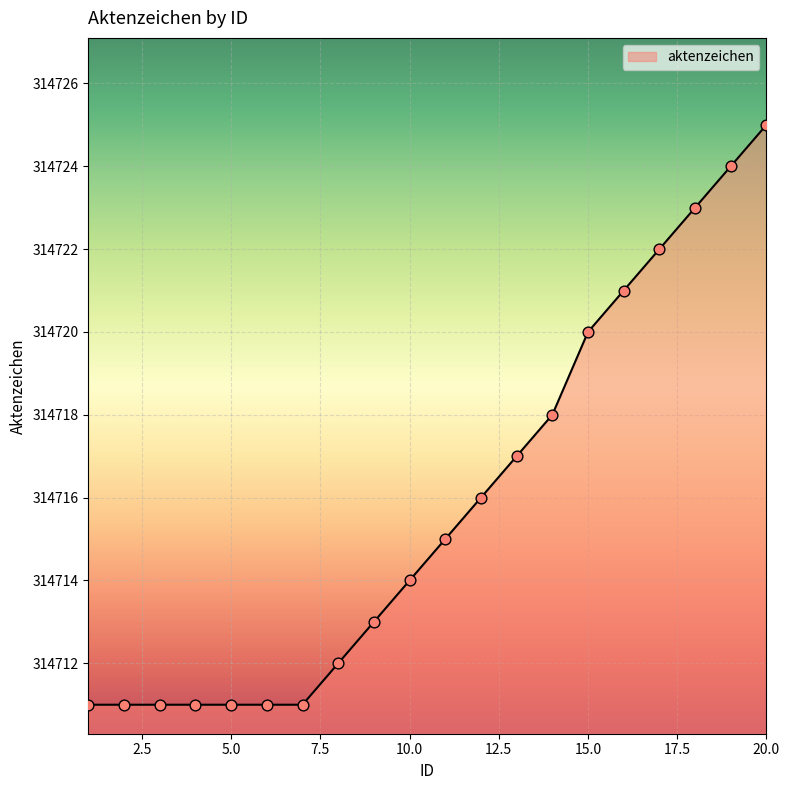

What is the maximum value shown in the chart?

314725